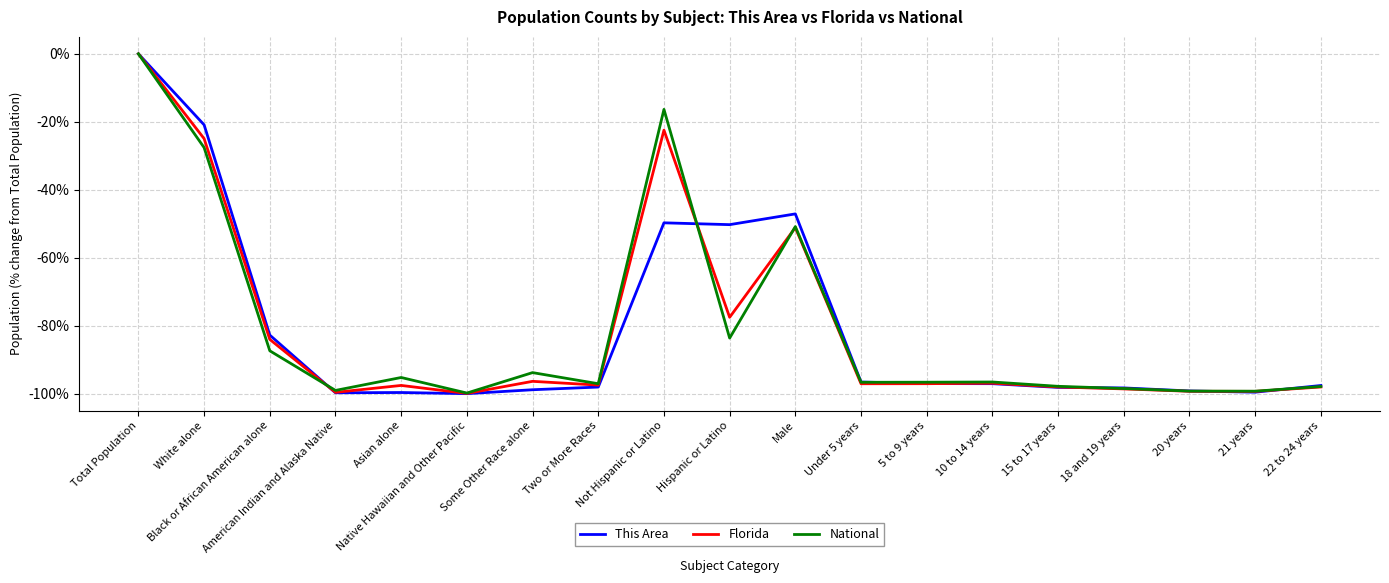

Reading left to right, transcribe all the data shown in this chart.

This Area: Total Population=0.0	White alone=-20.9	Black or African American alone=-82.8	American Indian and Alaska Native=-99.7	Asian alone=-99.7	Native Hawaiian and Other Pacific=-100.0	Some Other Race alone=-98.9	Two or More Races=-98.1	Not Hispanic or Latino=-49.7	Hispanic or Latino=-50.3	Male=-47.1	Under 5 years=-96.6	5 to 9 years=-97.0	10 to 14 years=-97.1	15 to 17 years=-98.2	18 and 19 years=-98.3	20 years=-99.2	21 years=-99.6	22 to 24 years=-97.6
Florida: Total Population=0.0	White alone=-25.0	Black or African American alone=-84.0	American Indian and Alaska Native=-99.6	Asian alone=-97.6	Native Hawaiian and Other Pacific=-99.9	Some Other Race alone=-96.4	Two or More Races=-97.5	Not Hispanic or Latino=-22.5	Hispanic or Latino=-77.5	Male=-51.1	Under 5 years=-97.1	5 to 9 years=-97.1	10 to 14 years=-96.9	15 to 17 years=-98.0	18 and 19 years=-98.6	20 years=-99.3	21 years=-99.3	22 to 24 years=-98.0
National: Total Population=0.0	White alone=-27.6	Black or African American alone=-87.4	American Indian and Alaska Native=-99.1	Asian alone=-95.2	Native Hawaiian and Other Pacific=-99.8	Some Other Race alone=-93.8	Two or More Races=-97.1	Not Hispanic or Latino=-16.3	Hispanic or Latino=-83.7	Male=-50.8	Under 5 years=-96.7	5 to 9 years=-96.6	10 to 14 years=-96.6	15 to 17 years=-97.8	18 and 19 years=-98.5	20 years=-99.3	21 years=-99.3	22 to 24 years=-97.9